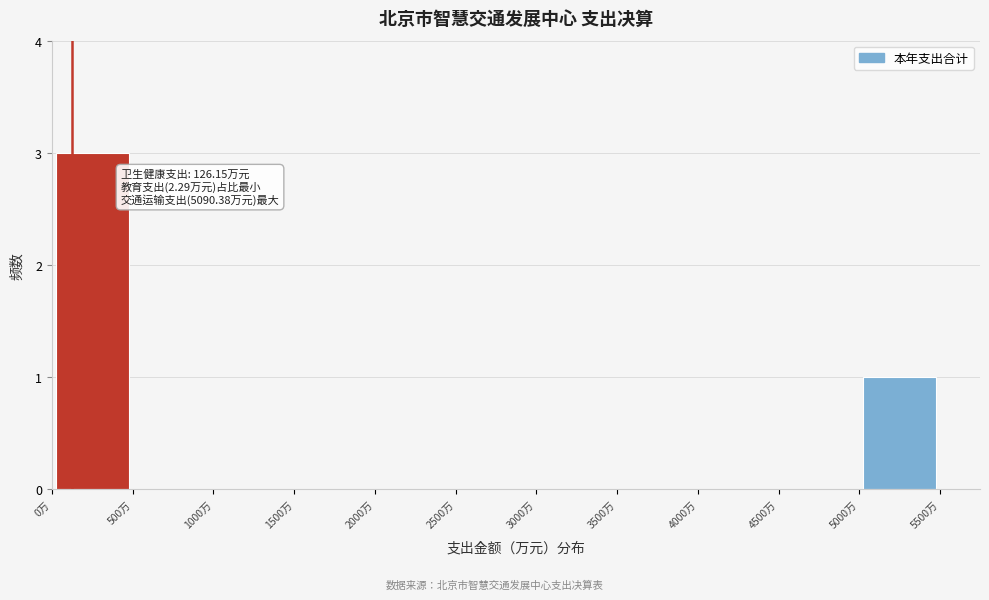

Over which range of the x-axis is the bar tallest?

0 to 500